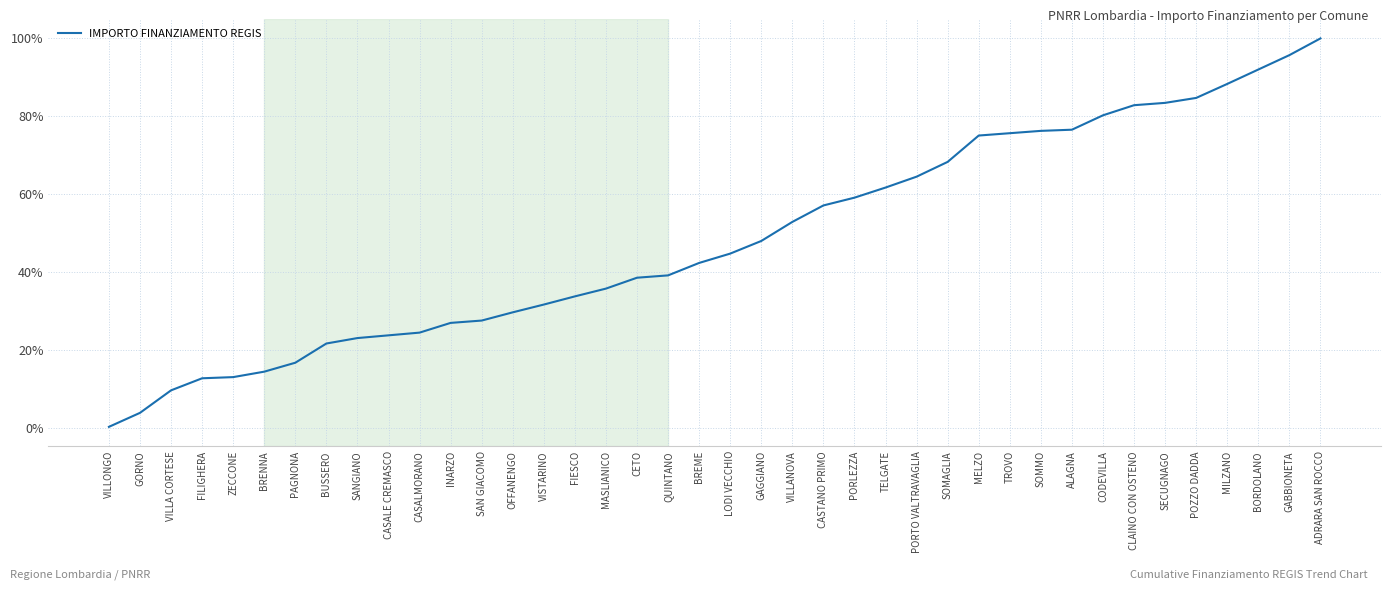

Which has a higher value, VILLONGO or FILIGHERA?

FILIGHERA